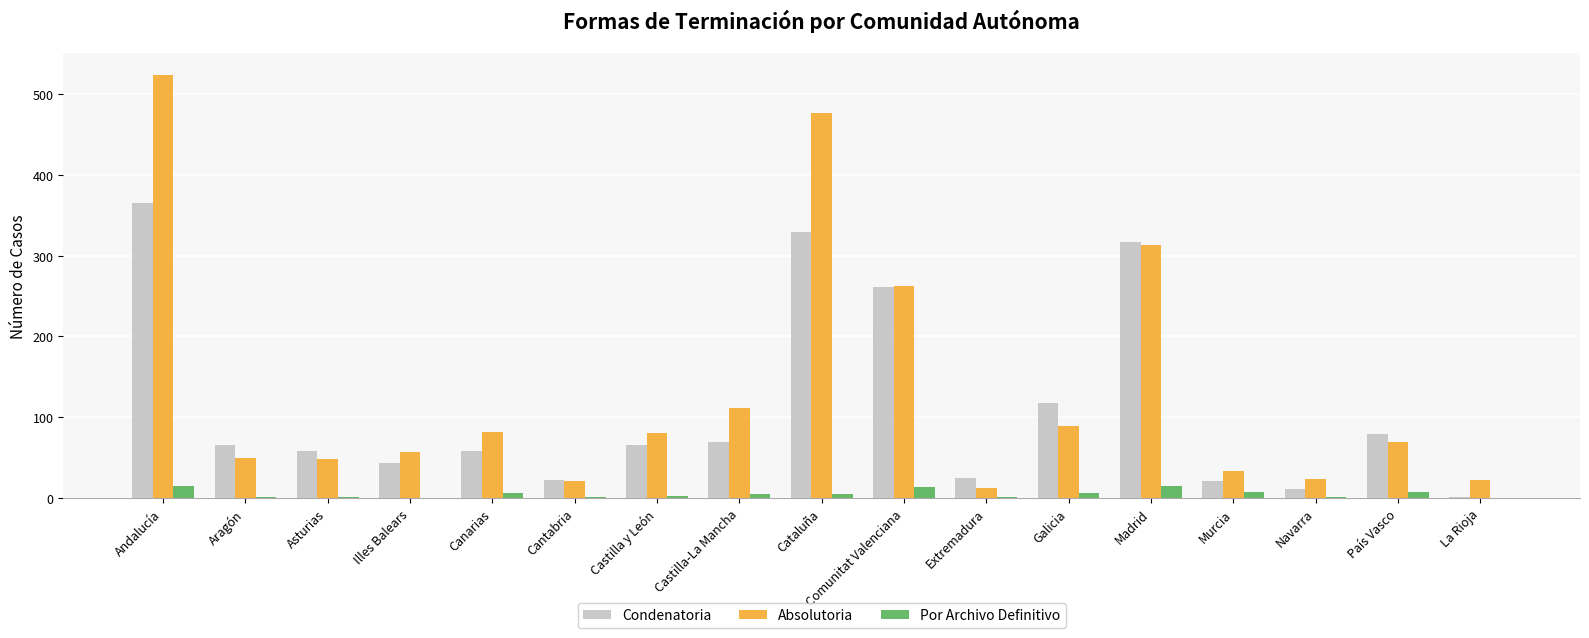

What is the maximum value shown in the chart?

524